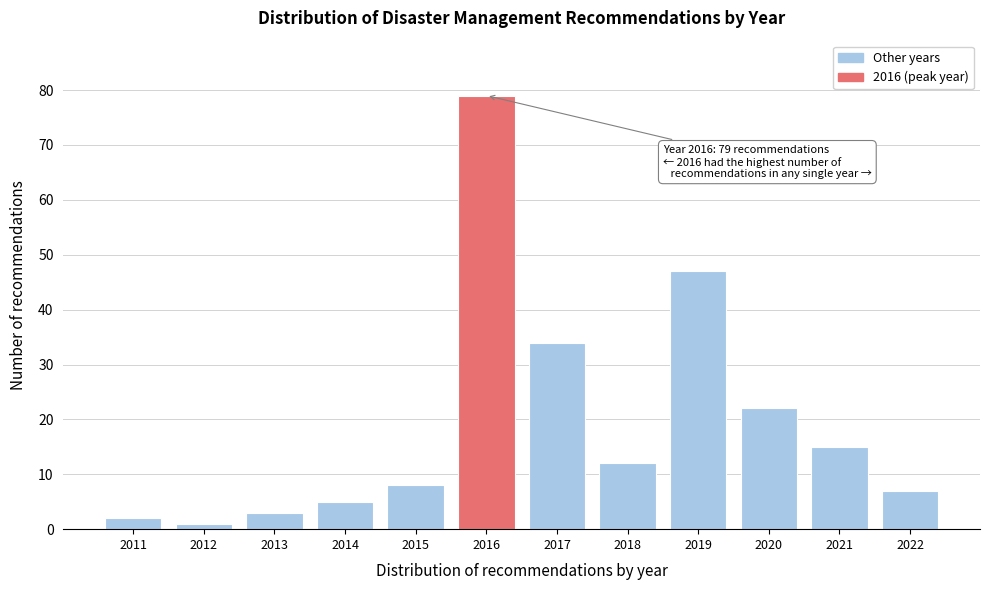

Reading right to left, list all the values displayed in this chart.

7	15	22	47	12	34	79	8	5	3	1	2